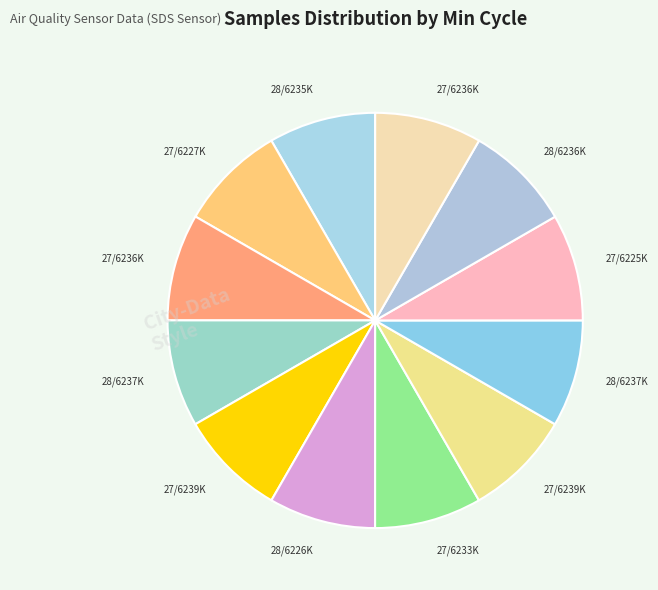

Count the number of slices in the pie.

12